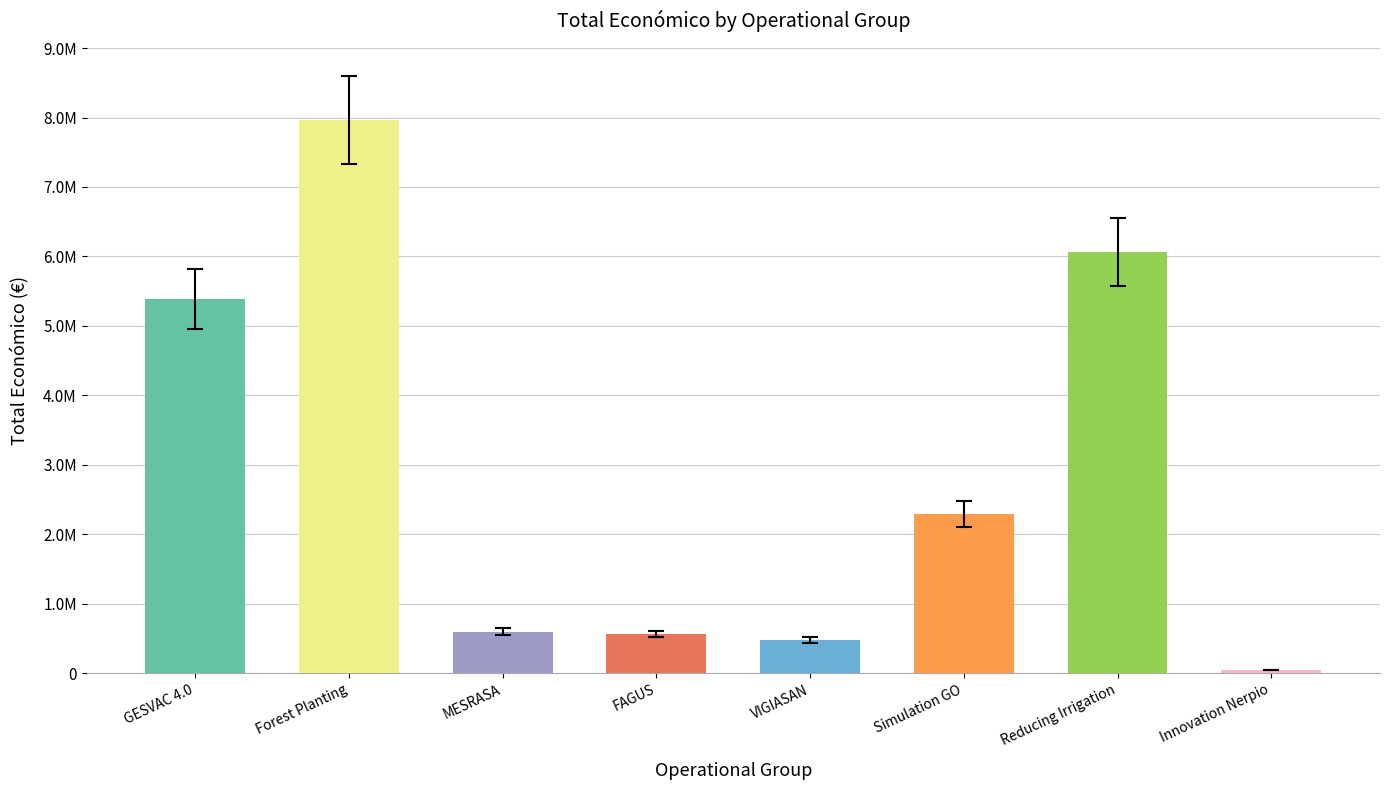

What is the difference between the maximum and minimum values?

7918113